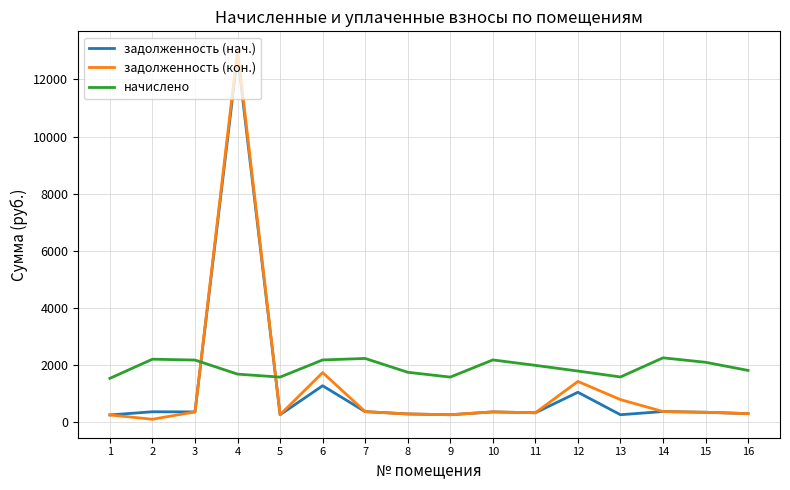

What is the greatest value displayed?

13034.1